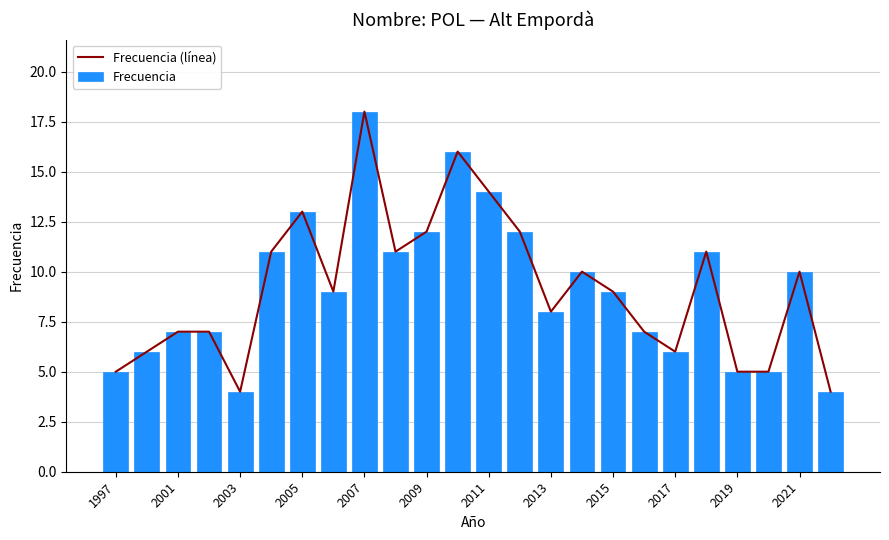

Is it true that Frecuencia equals 7 at 2001?

True